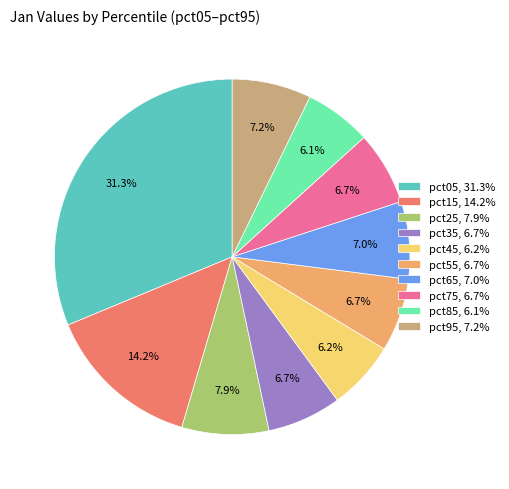

Which has a higher value, pct25, 7.9% or pct75, 6.7%?

pct25, 7.9%